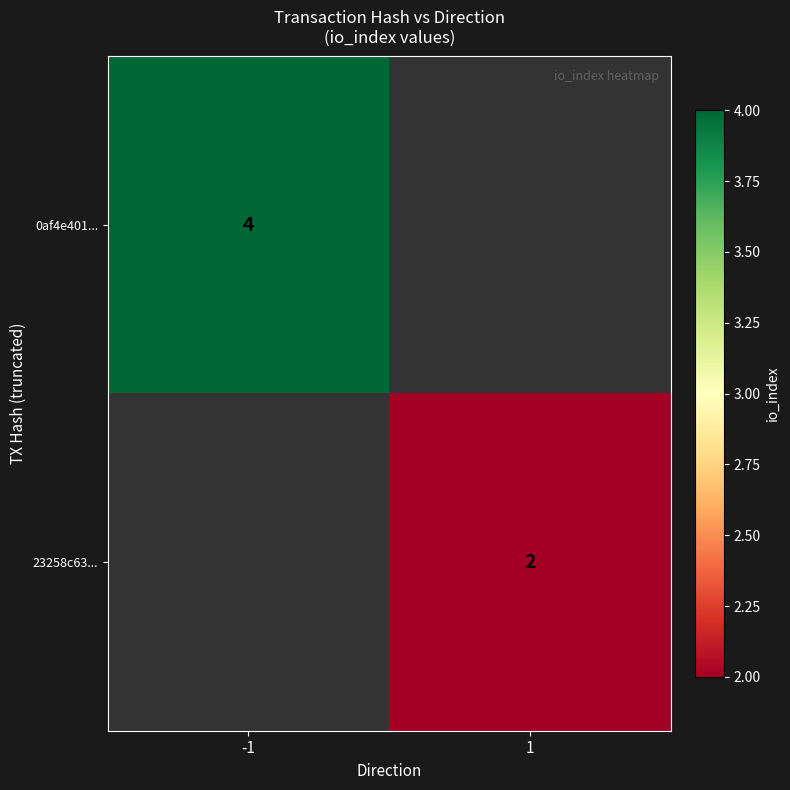

True or false: 0af4e401... has a value of 4 at -1.

True